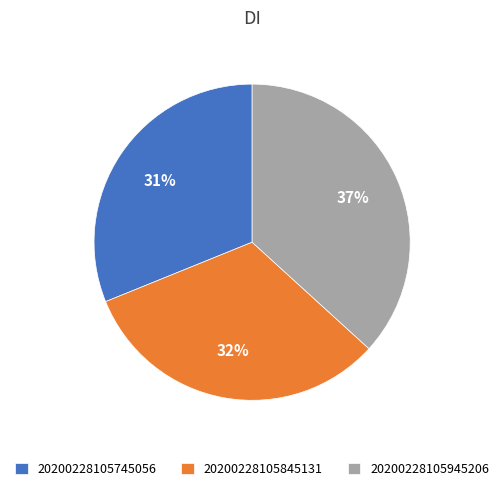

Which slice is the largest?

20200228105945206